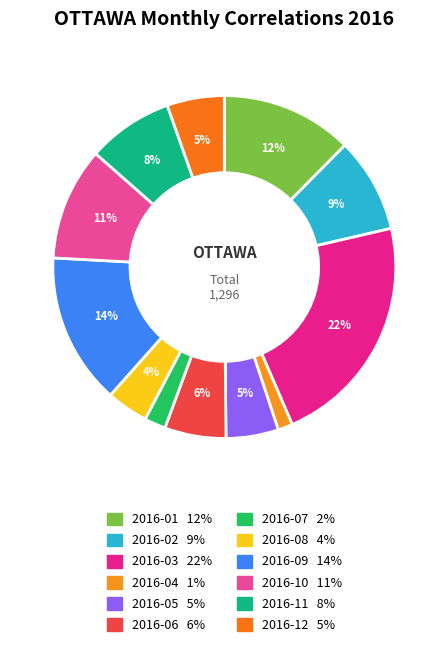

To the nearest percent, what percentage of the pie is 2016-04?

1%